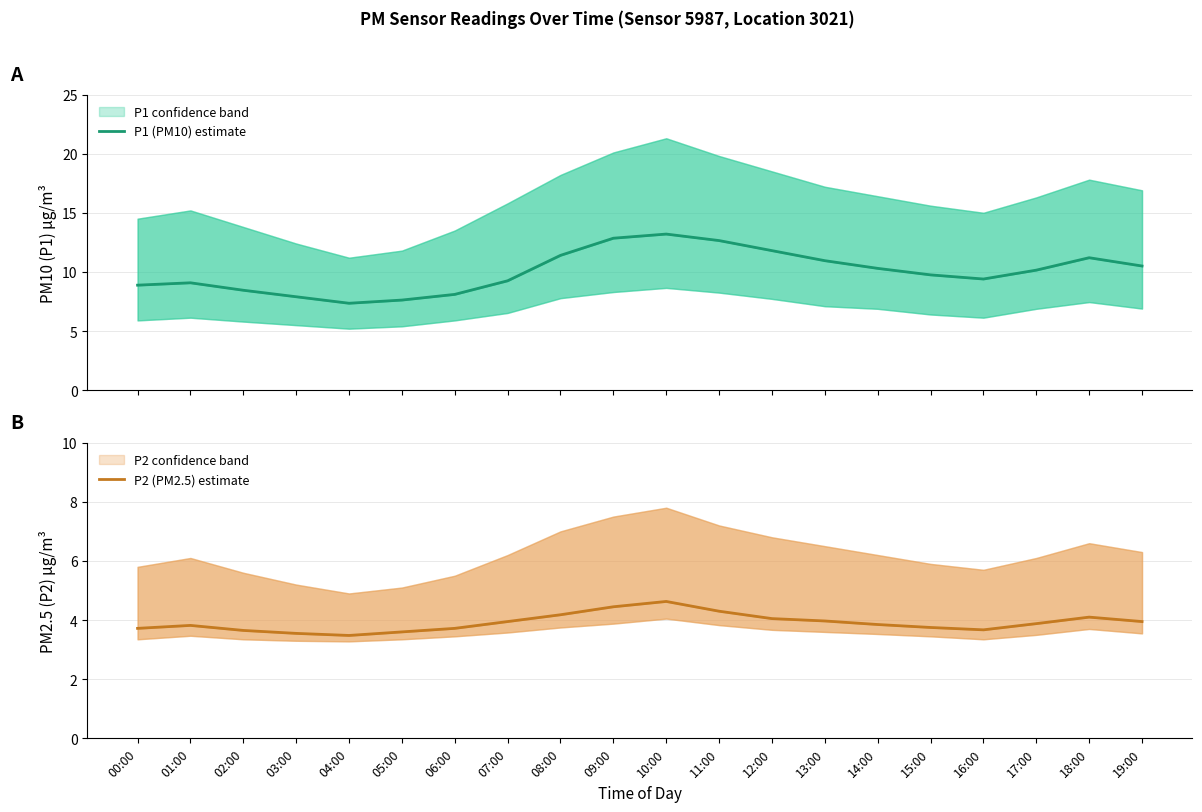

How many data points in P1 (PM10) estimate are above 10?

10